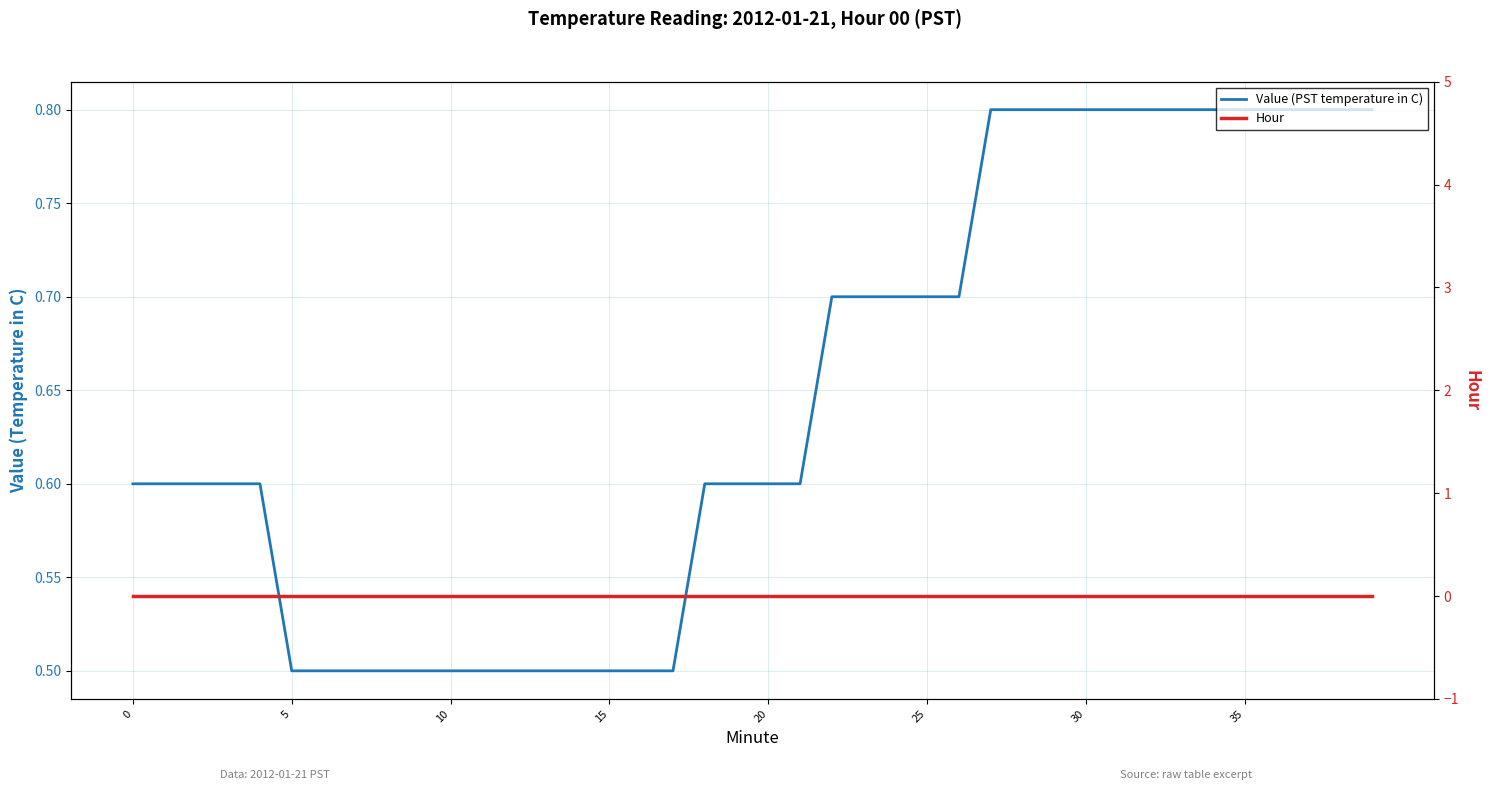

True or false: Hour and Value (PST temperature in C) cross at least once.

False